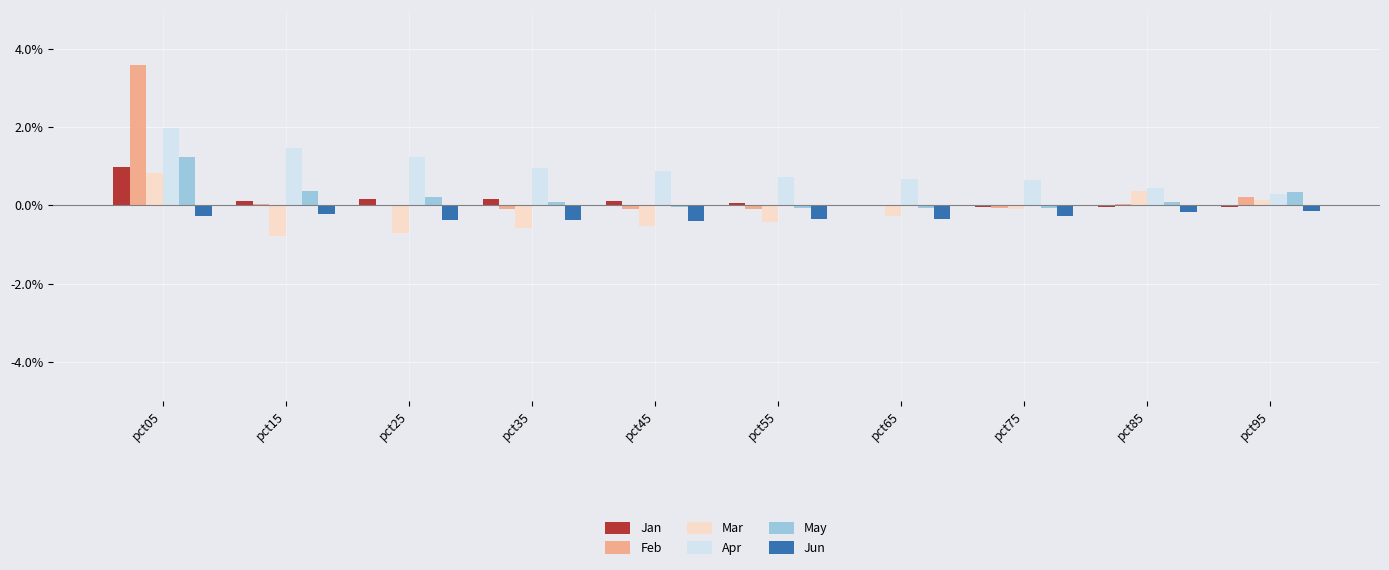

What is the approximate value of Apr at pct05?

2.0